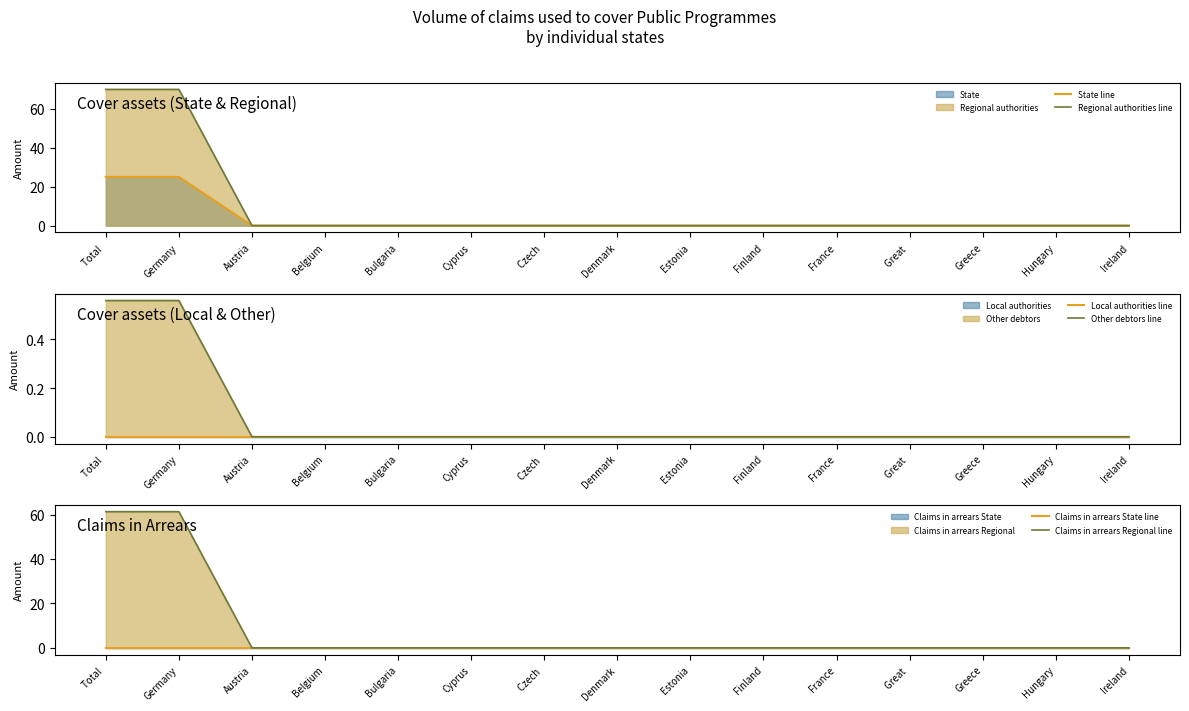

What is the difference between the second highest and second lowest values in the Regional authorities line series?

70